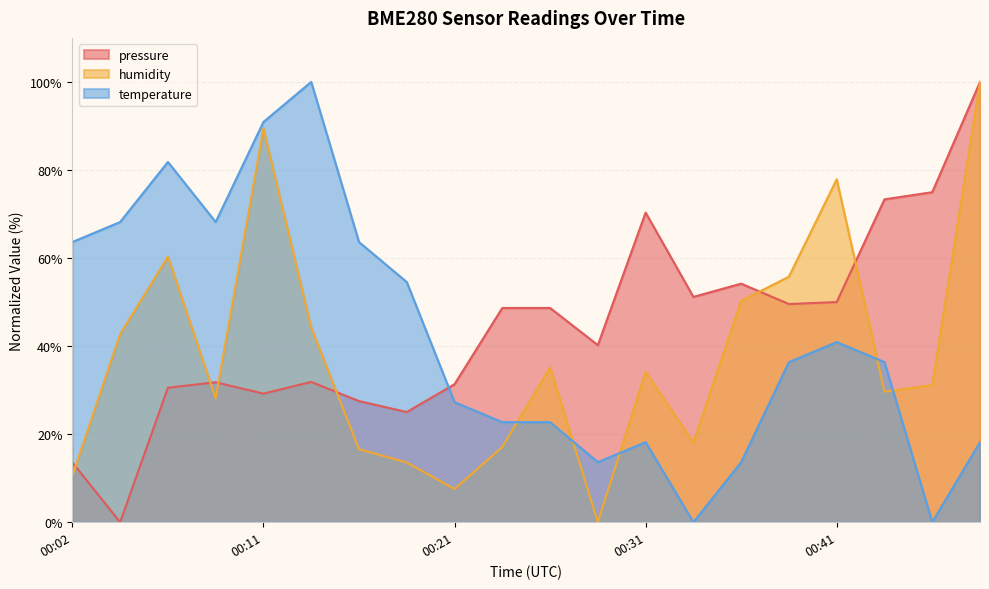

In pressure, how many points are lower than both neighbors (excluding endpoints)?

6